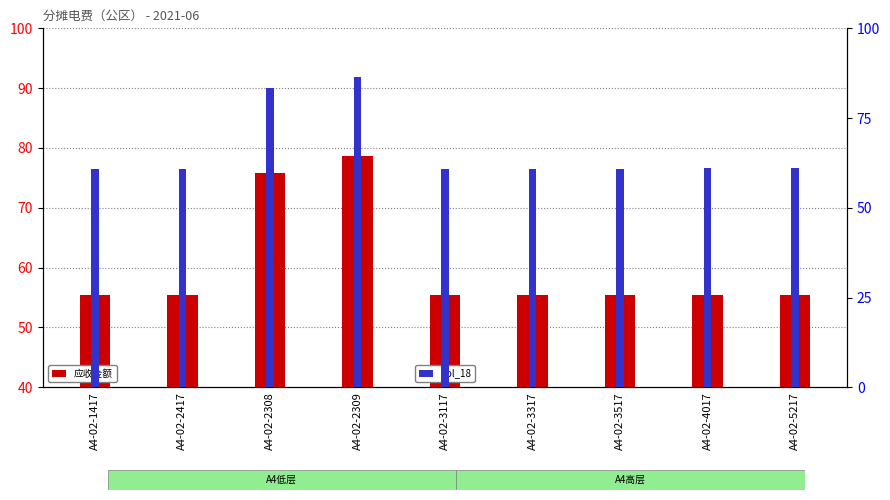

Reading left to right, transcribe all the data shown in this chart.

应收金额: A4-02-1417=55.4	A4-02-2417=55.4	A4-02-2308=75.8	A4-02-2309=78.7	A4-02-3117=55.4	A4-02-3317=55.4	A4-02-3517=55.4	A4-02-4017=55.5	A4-02-5217=55.5
col_18: A4-02-1417=60.9	A4-02-2417=60.9	A4-02-2308=83.3	A4-02-2309=86.6	A4-02-3117=60.9	A4-02-3317=60.9	A4-02-3517=60.9	A4-02-4017=61.0	A4-02-5217=61.0